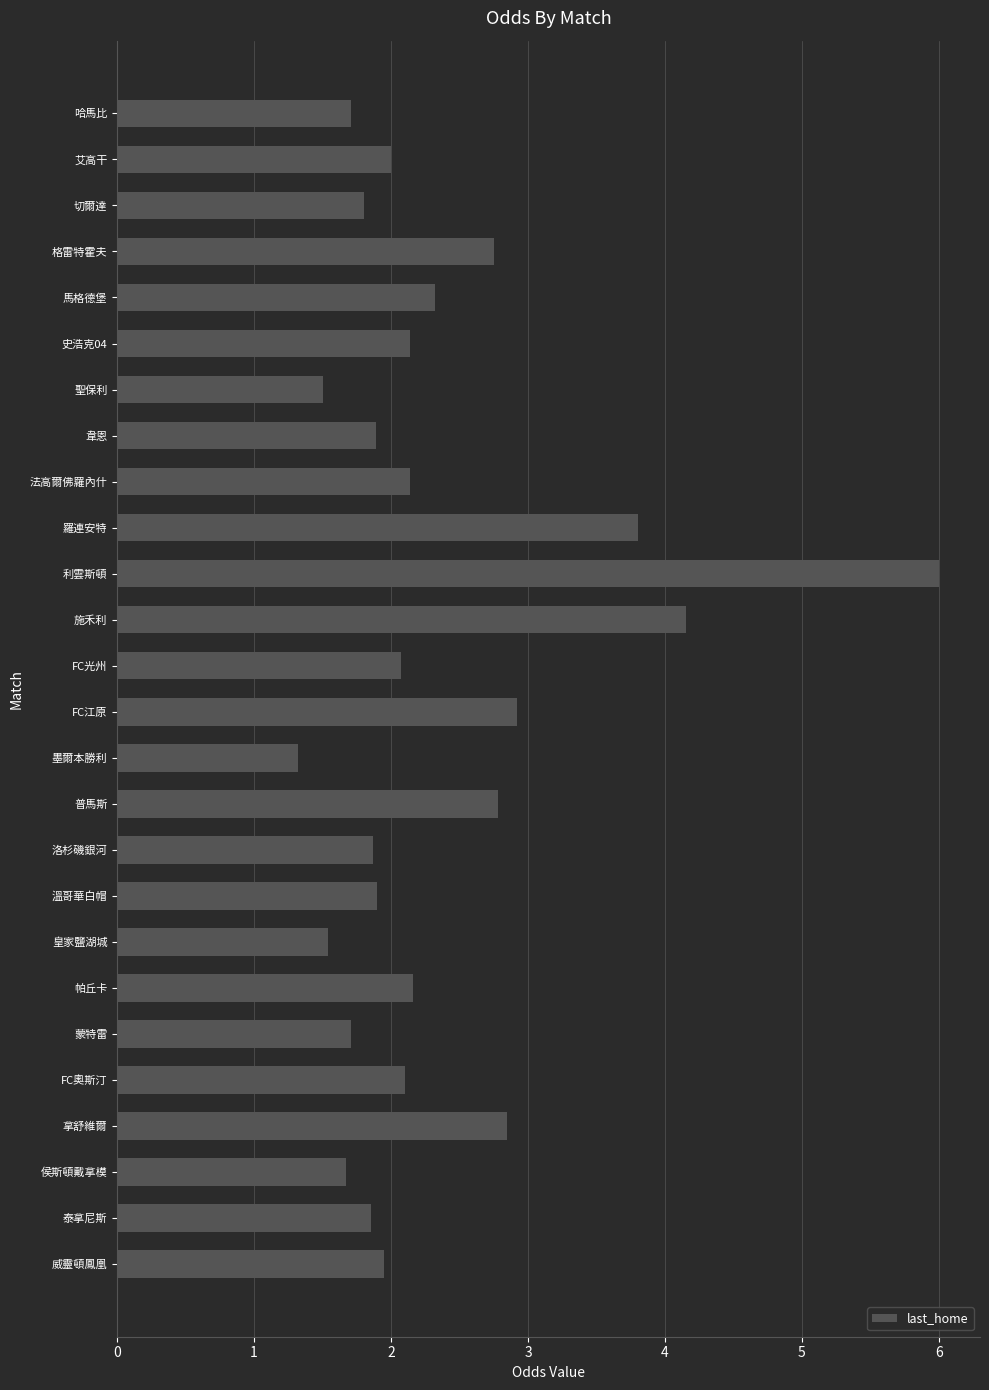

What is the average value?

2.3